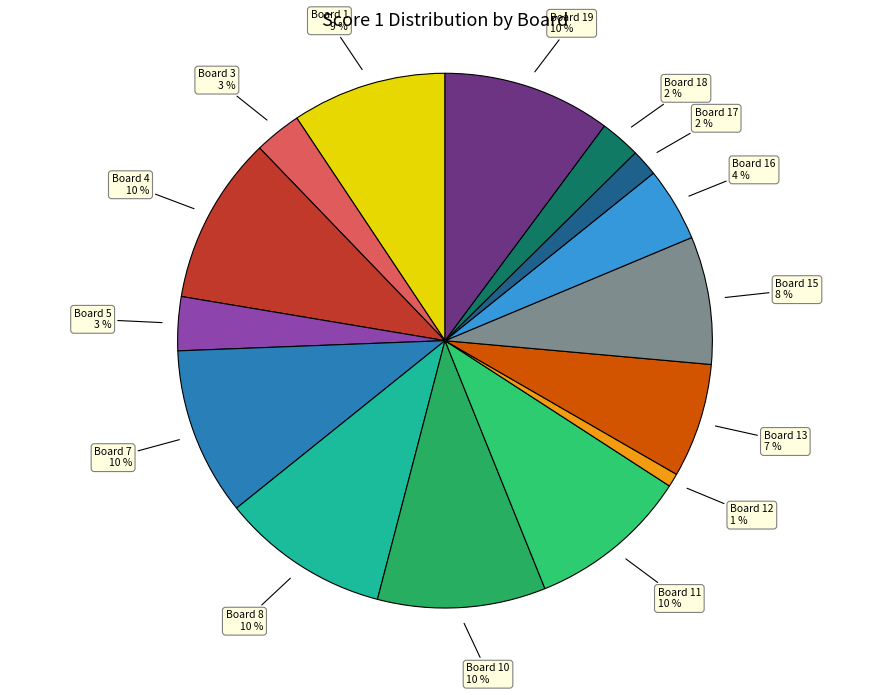

Which slice is the smallest?

Board 12